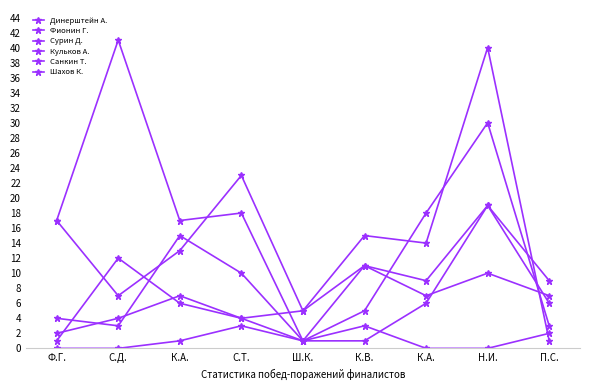

Which series ends up on top after the final intersection of Сурин Д. and Кульков А.?

Кульков А.